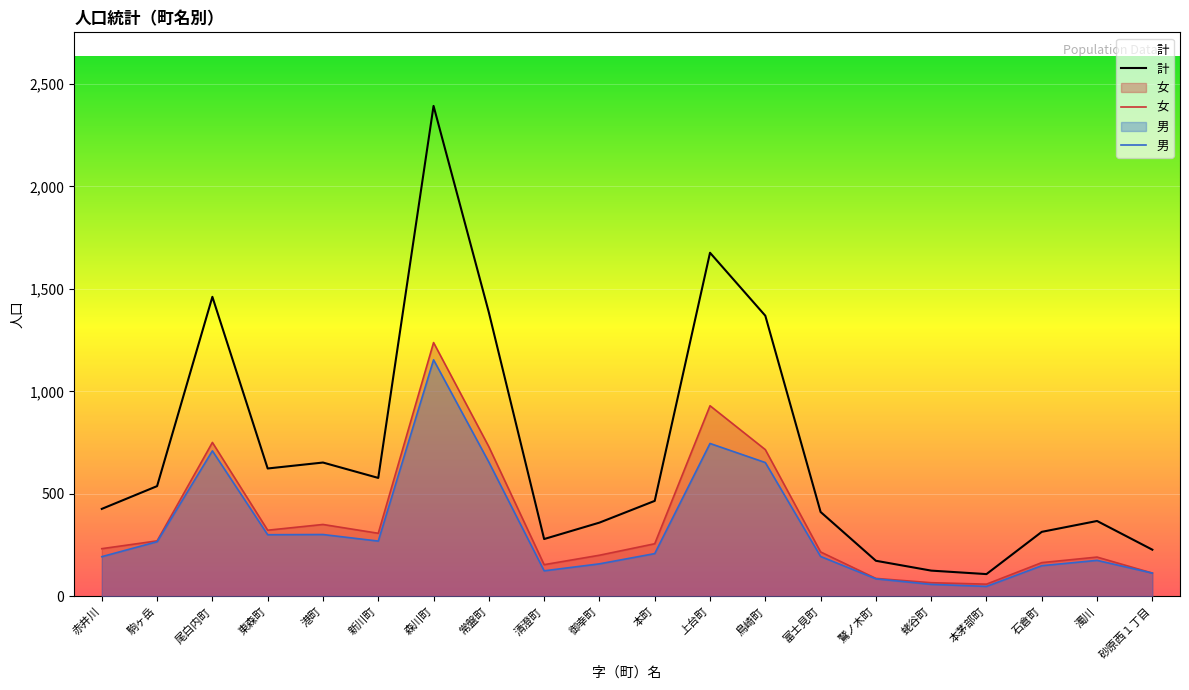

Reading left to right, transcribe all the data shown in this chart.

計: 赤井川=427	駒ヶ岳=538	尾白内町=1461	東森町=624	港町=653	新川町=578	森川町=2392	常盤町=1385	清澄町=280	御幸町=360	本町=466	上台町=1676	鳥崎町=1369	富士見町=412	鷲ノ木町=174	蛯谷町=126	本茅部町=109	石倉町=315	濁川=368	砂原西１丁目=228
女: 赤井川=233	駒ヶ岳=271	尾白内町=751	東森町=323	港町=351	新川町=308	森川町=1238	常盤町=730	清澄町=155	御幸町=201	本町=257	上台町=930	鳥崎町=716	富士見町=217	鷲ノ木町=88	蛯谷町=67	本茅部町=60	石倉町=165	濁川=192	砂原西１丁目=114
男: 赤井川=194	駒ヶ岳=267	尾白内町=710	東森町=301	港町=302	新川町=270	森川町=1154	常盤町=655	清澄町=125	御幸町=159	本町=209	上台町=746	鳥崎町=653	富士見町=195	鷲ノ木町=86	蛯谷町=59	本茅部町=49	石倉町=150	濁川=176	砂原西１丁目=114